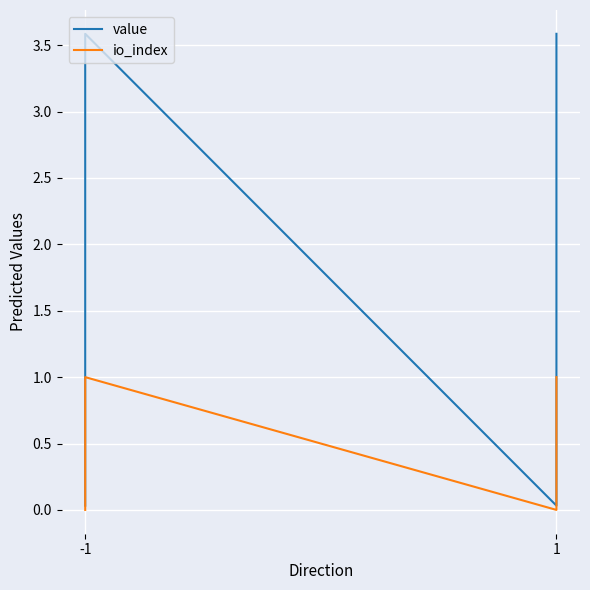

Rank the series by their average value, from lowest to highest.

io_index, value